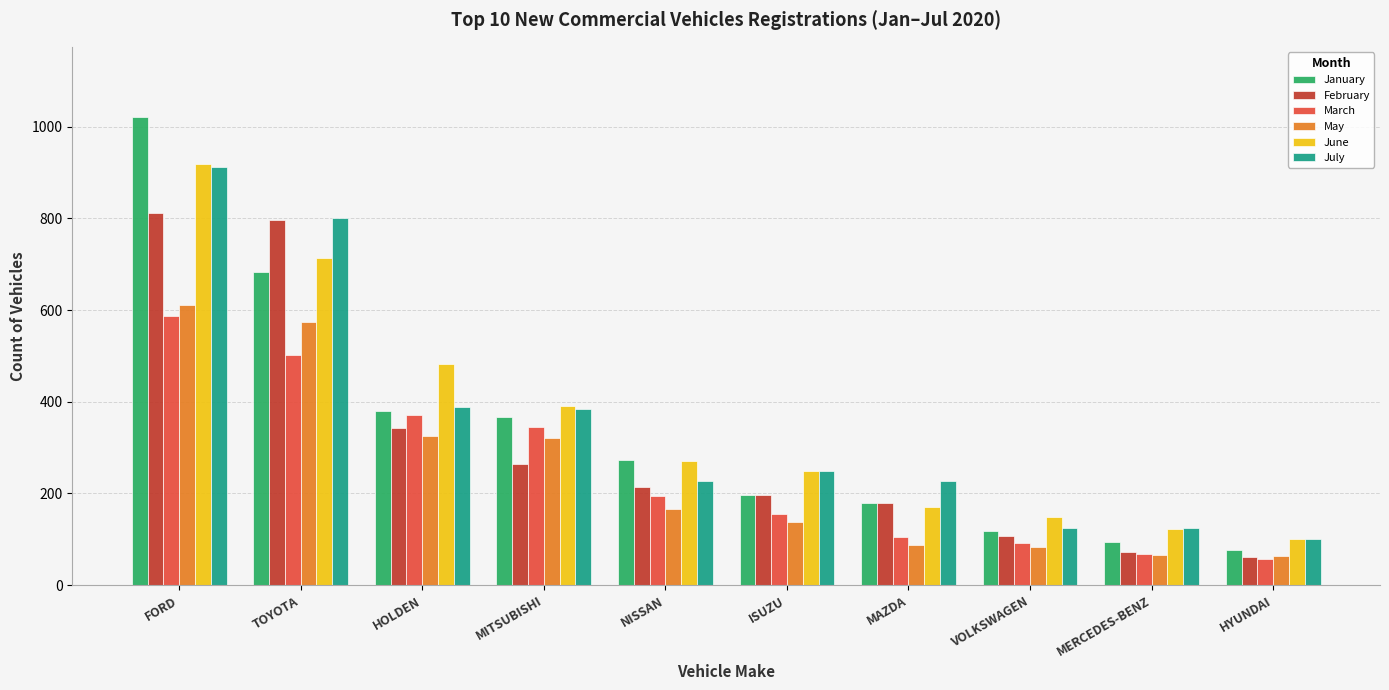

What are all the series names shown in the legend?

January, February, March, May, June, July